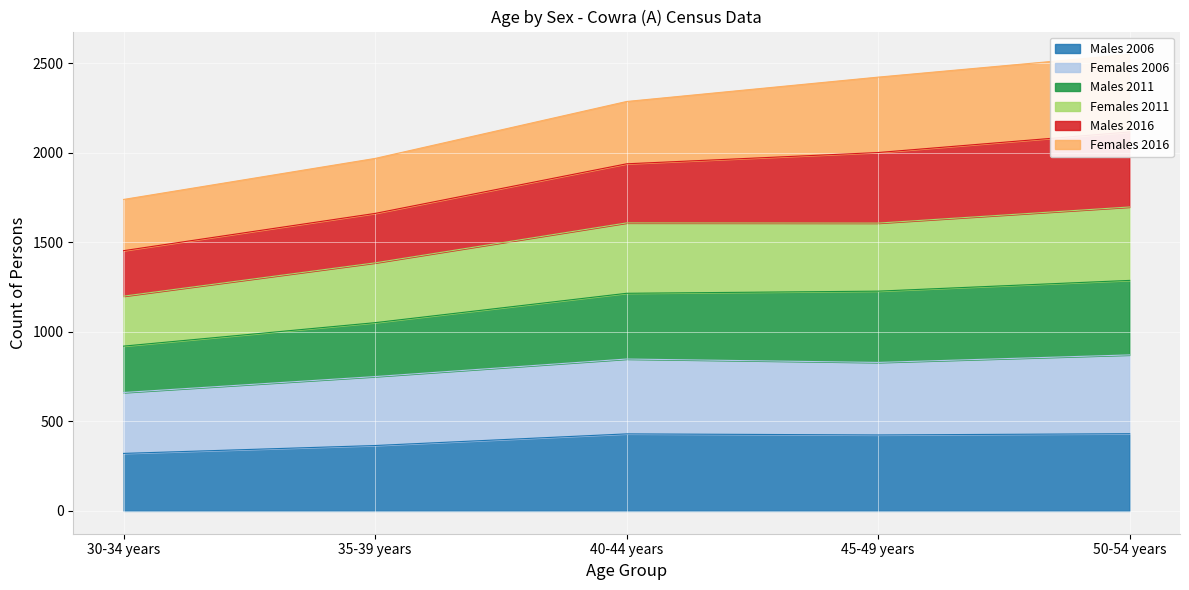

What is the lowest value of the Males 2006 series?

321